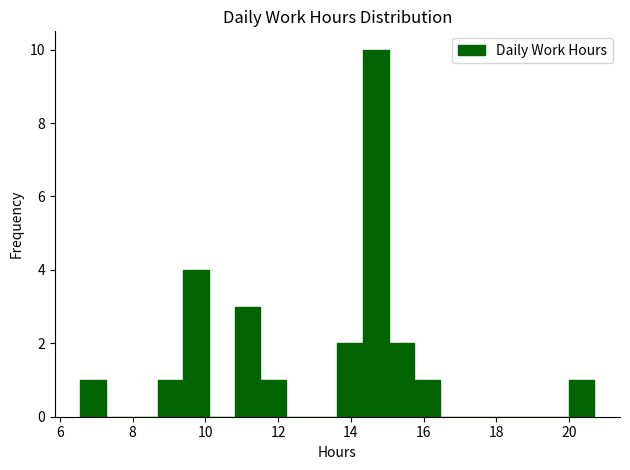

Read against the x-axis, roughly where is the centre of the tallest bar?

14.6